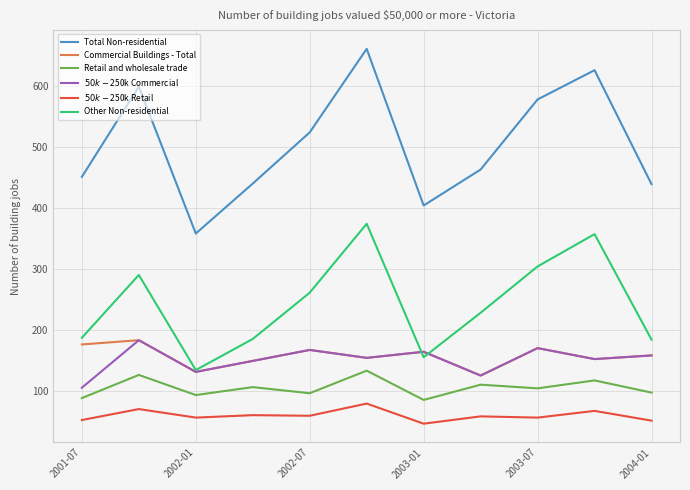

What is the greatest value displayed?

661